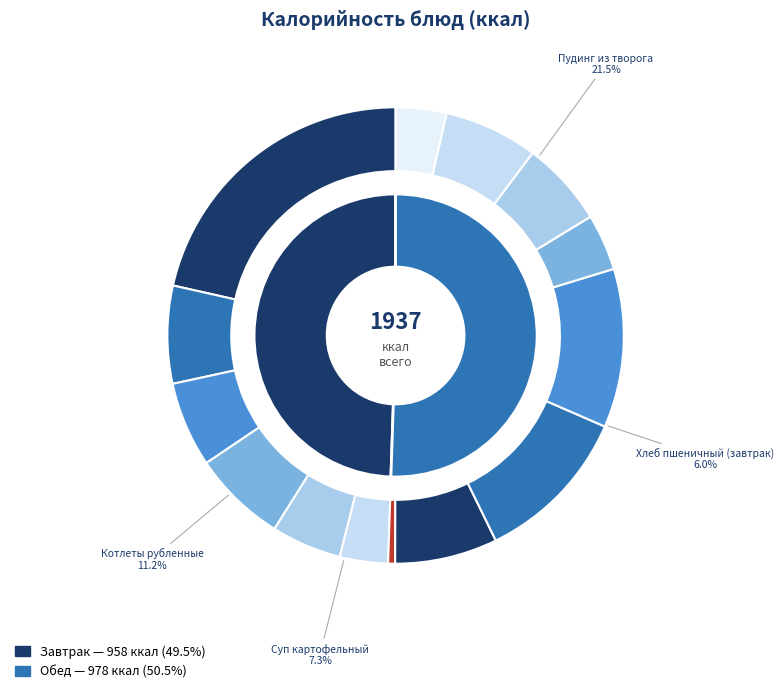

Is there any slice that represents more than half of the pie?

No